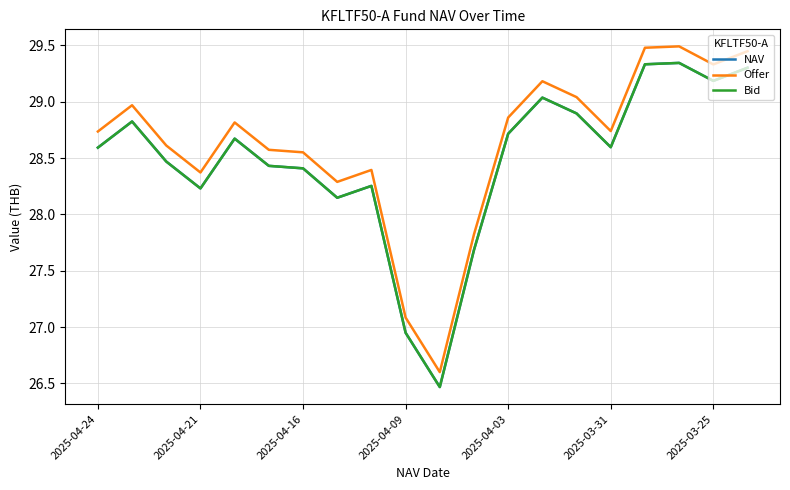

Is this an area chart (filled region under the line)?

No